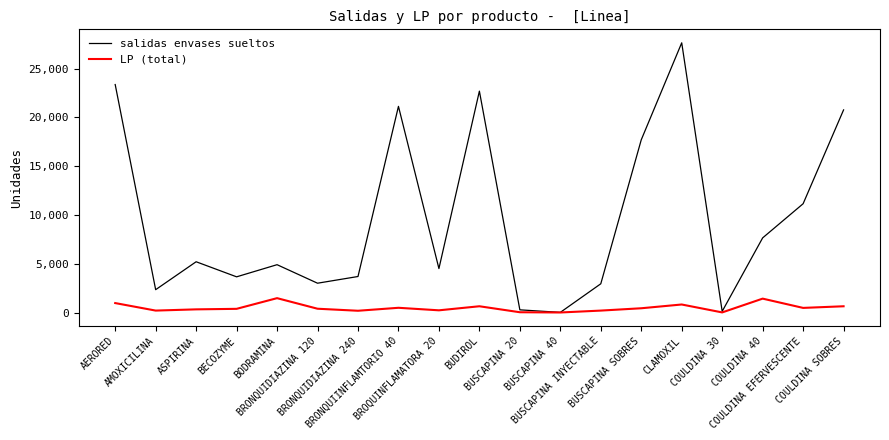

At which label does salidas envases sueltos reach its peak?

CLAMOXIL